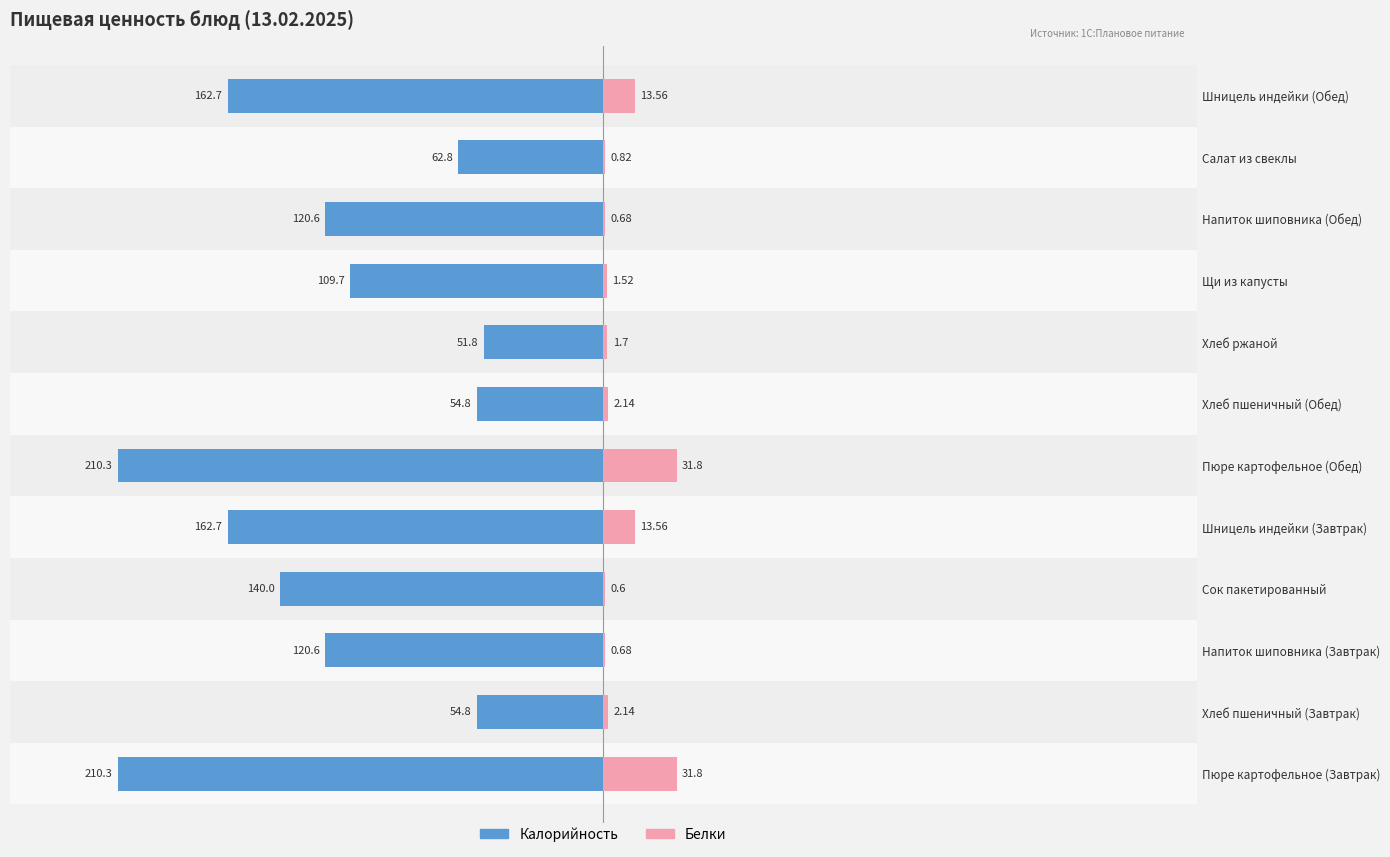

What position from the left is Хлеб пшеничный (Завтрак)?

2